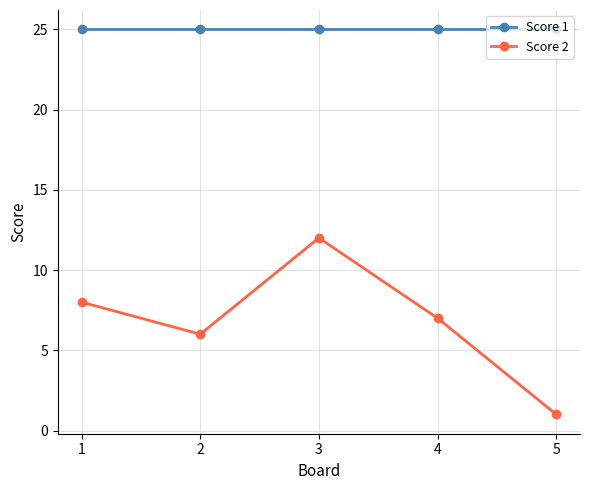

List the series in order of their overall mean, lowest first.

Score 2, Score 1